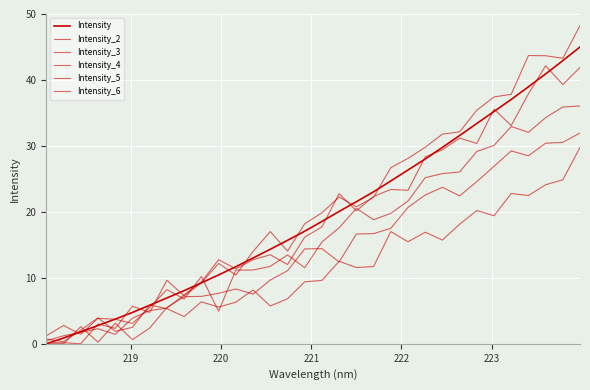

Is this an area chart (filled region under the line)?

No